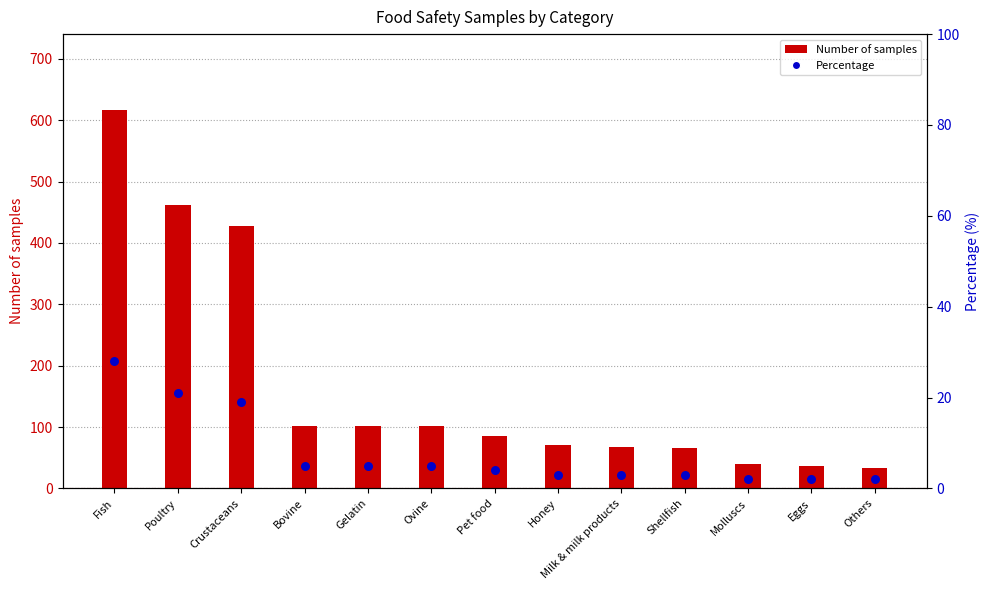

What are all the series names shown in the legend?

Number of samples, Percentage